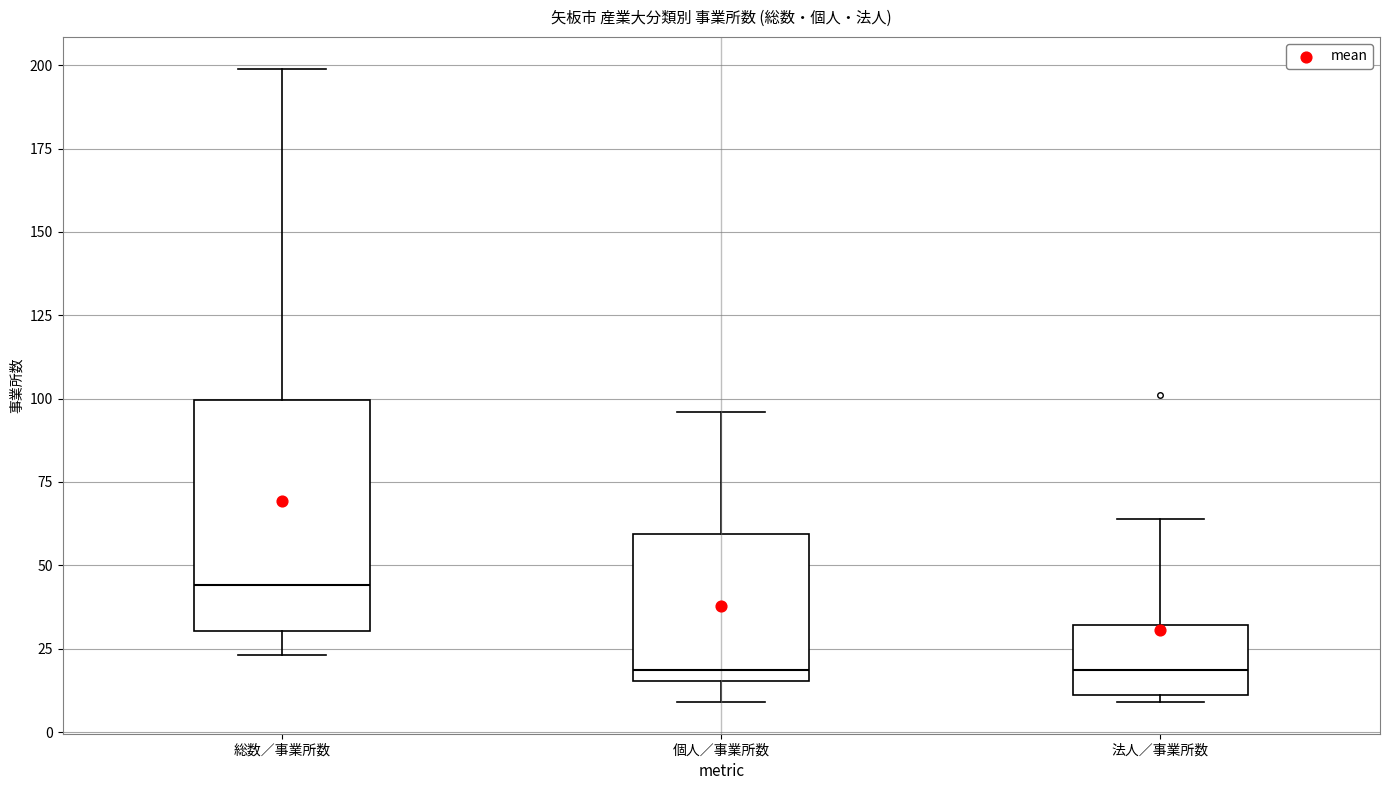

Reading left to right, transcribe this box plot: for each box, give where its median line is, the range the box spans, and where its two whiskers end, as read against the y-axis. The values are not printed on the chart, so give them approximately, as read against the axis.

総数／事業所数: median 45, box 30 to 100, whiskers 25 to 200
個人／事業所数: median 20, box 15 to 60, whiskers 10 to 95
法人／事業所数: median 20, box 10 to 30, whiskers 10 (just below the box's lower edge) to 65